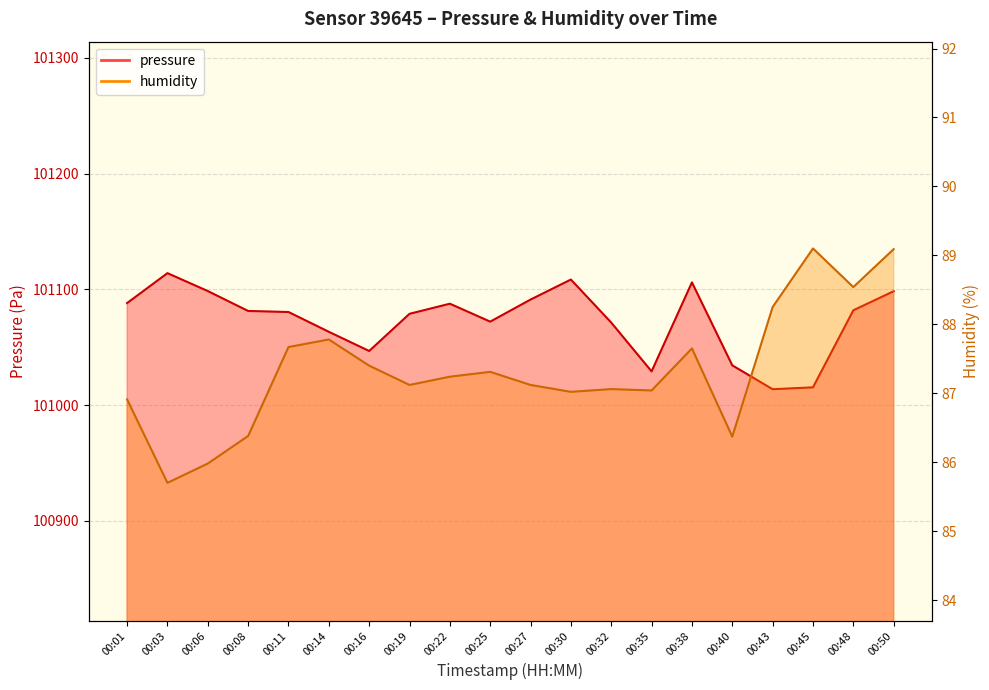

What is the greatest value displayed?

101114.1